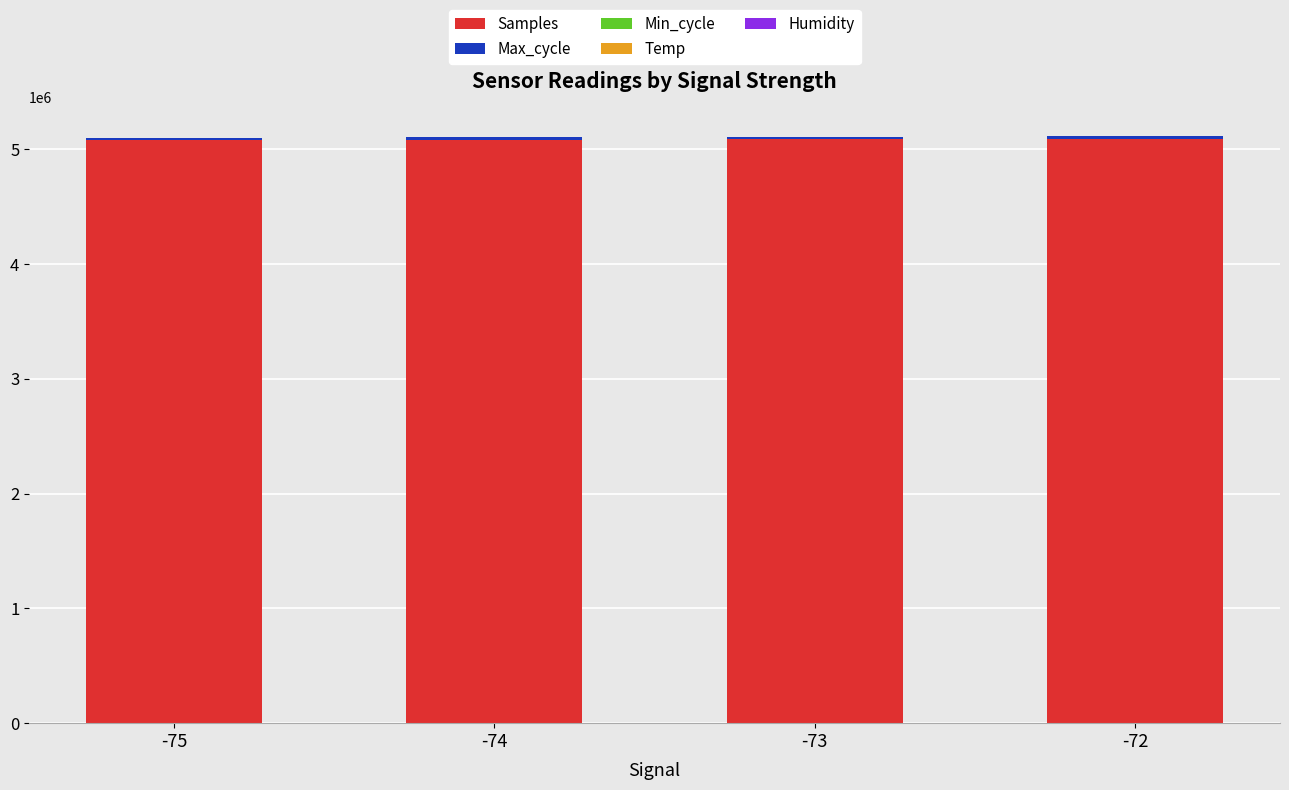

What is the highest value of the Samples series?

5093015.0